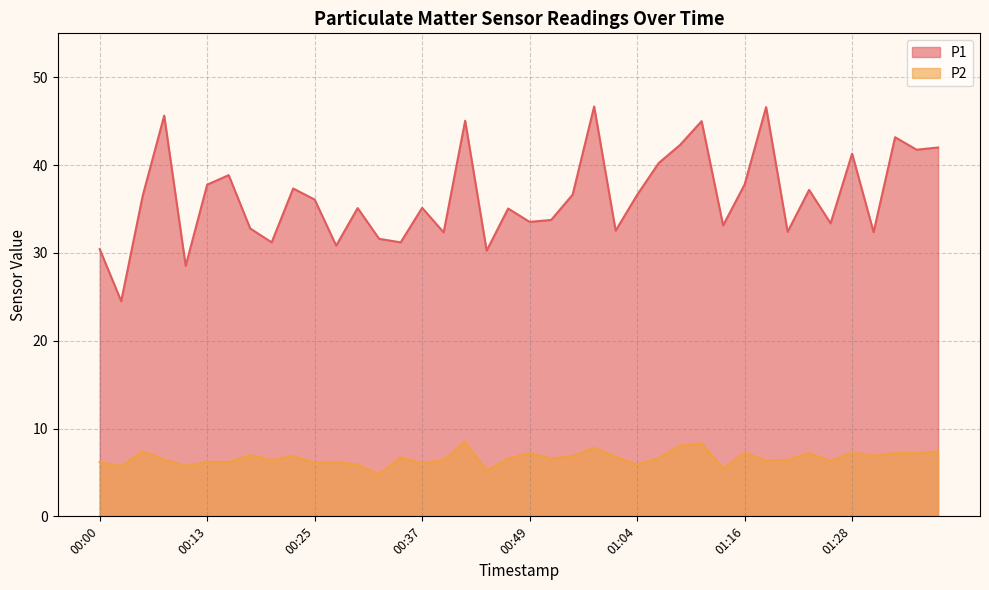

Reading right to left, extract all data points from this chart.

P1: 42.0	41.8	43.2	32.4	41.3	33.4	37.2	32.4	46.6	37.8	33.1	45.0	42.3	40.2	36.6	32.5	46.7	36.6	33.8	33.5	35.0	30.2	45.0	32.3	35.1	31.2	31.6	35.1	30.8	36.1	37.3	31.2	32.8	38.9	37.8	28.5	45.6	36.5	24.5	30.4
P2: 7.4	7.2	7.2	6.9	7.2	6.3	7.2	6.4	6.4	7.2	5.4	8.3	8.1	6.6	5.9	6.8	7.8	6.9	6.6	7.2	6.6	5.2	8.5	6.4	6.0	6.7	4.8	5.9	6.2	6.1	6.9	6.4	7.0	6.2	6.2	5.7	6.5	7.4	5.7	6.2